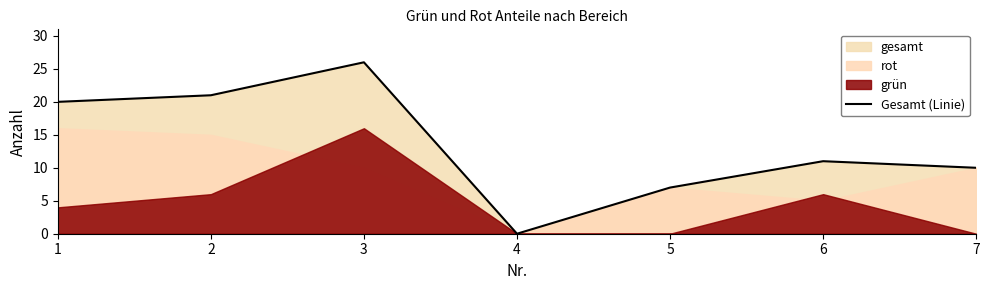

What is the change in value from 3 to 4?

-26